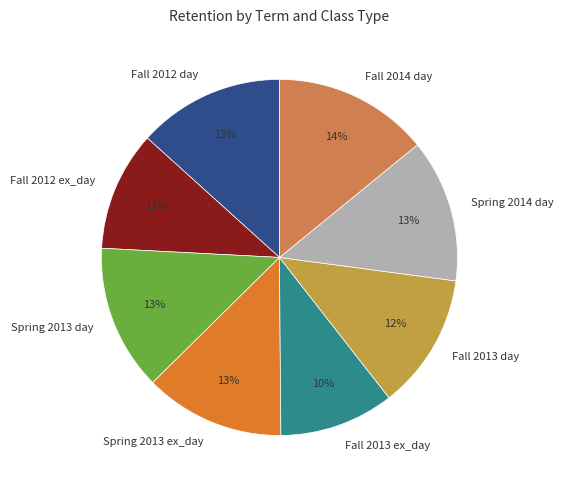

Which has a higher value, Fall 2012 ex_day or Fall 2013 day?

Fall 2013 day